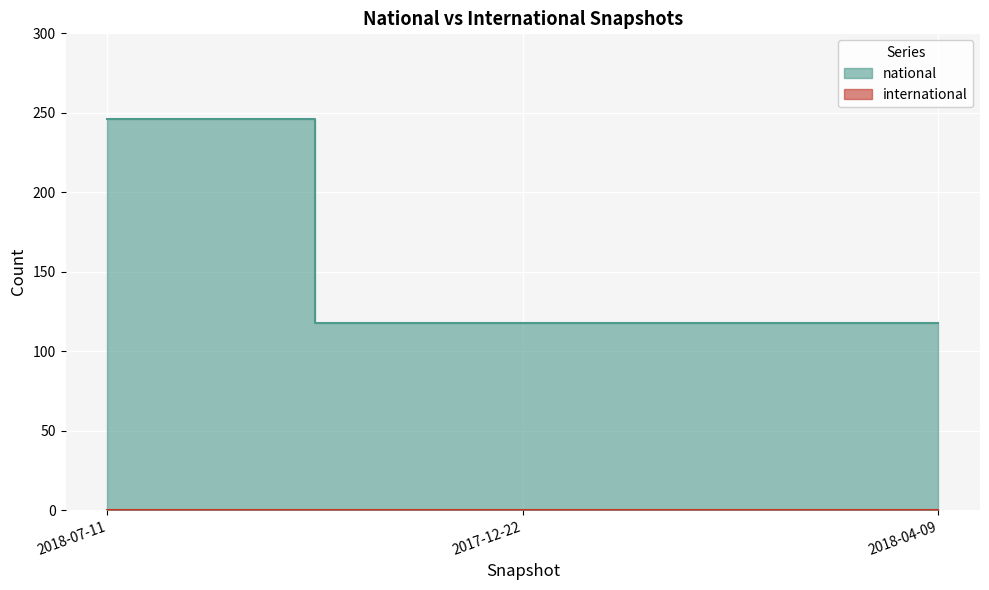

At which category does the chart reach its peak across all series?

2018-07-11